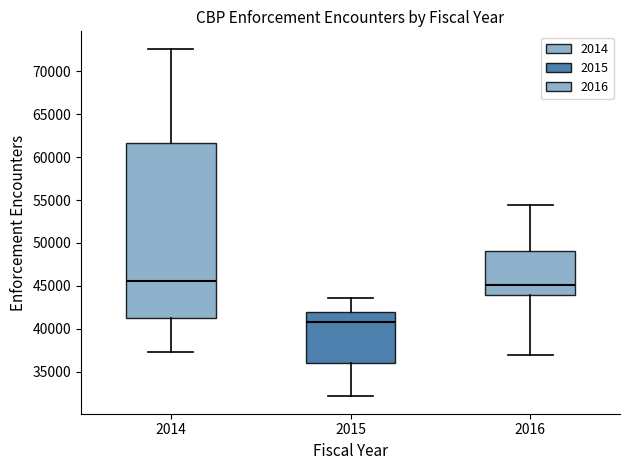

Which box has the lowest median line?

2015